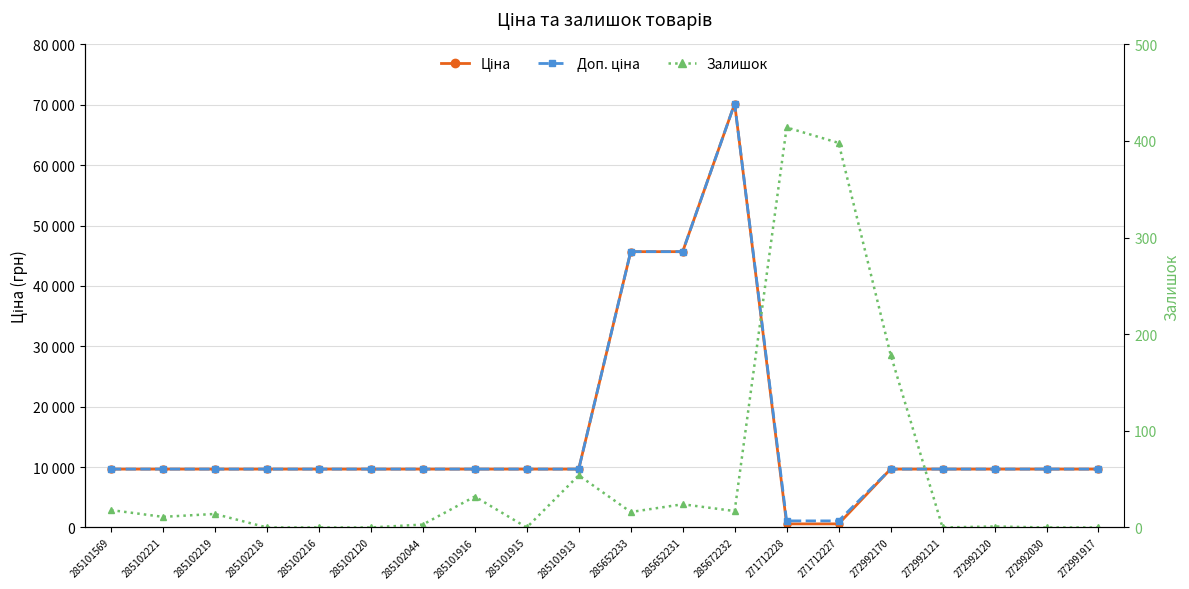

What is the difference between the Залишок values at 285102218 and 271712228?

414.0